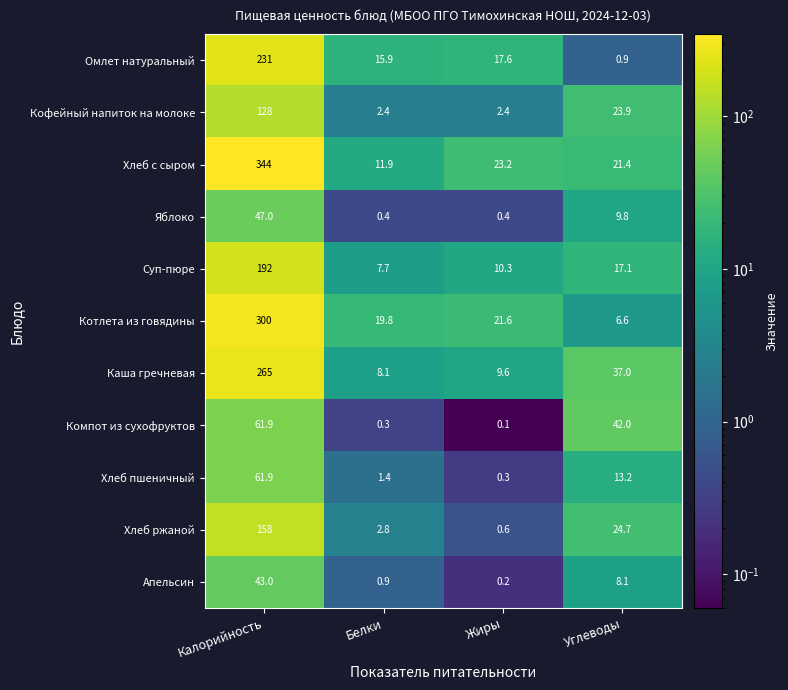

What is the total value across all series at Жиры?

86.3